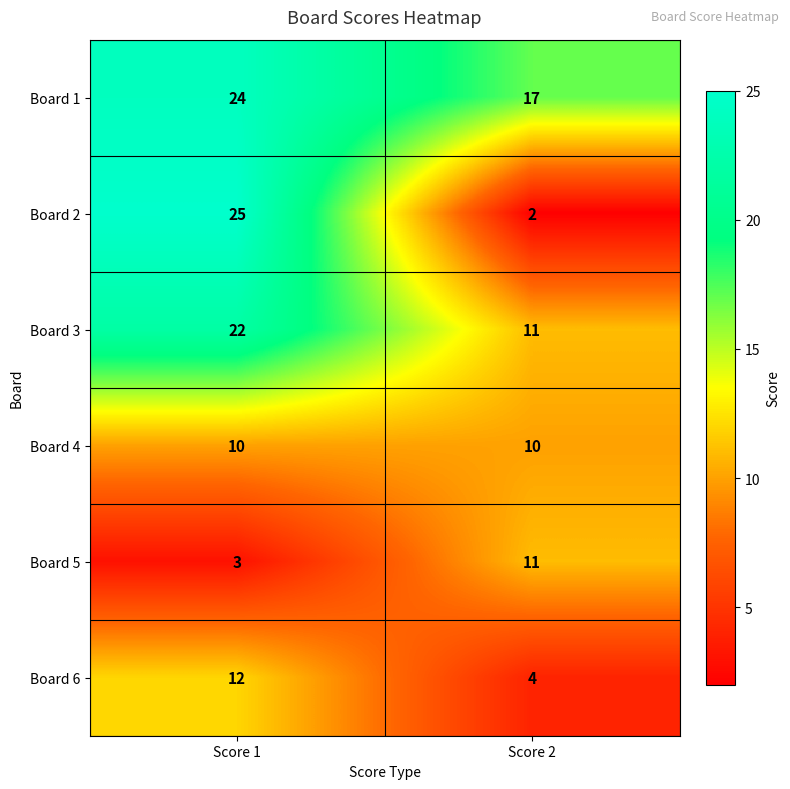

Reading right to left, transcribe all the data shown in this chart.

Board 1: 17	24
Board 2: 2	25
Board 3: 11	22
Board 4: 10	10
Board 5: 11	3
Board 6: 4	12